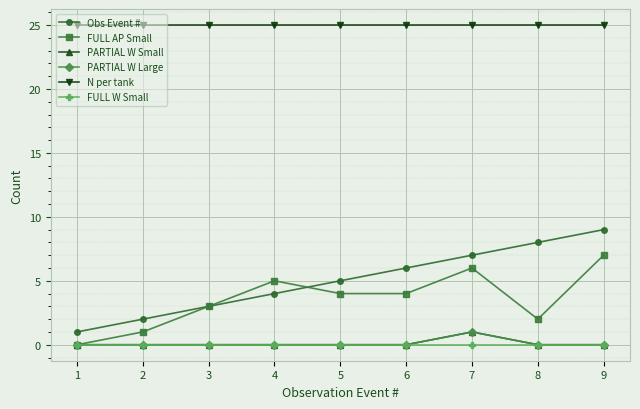

Is it true that Obs Event # equals 7 at 7?

True